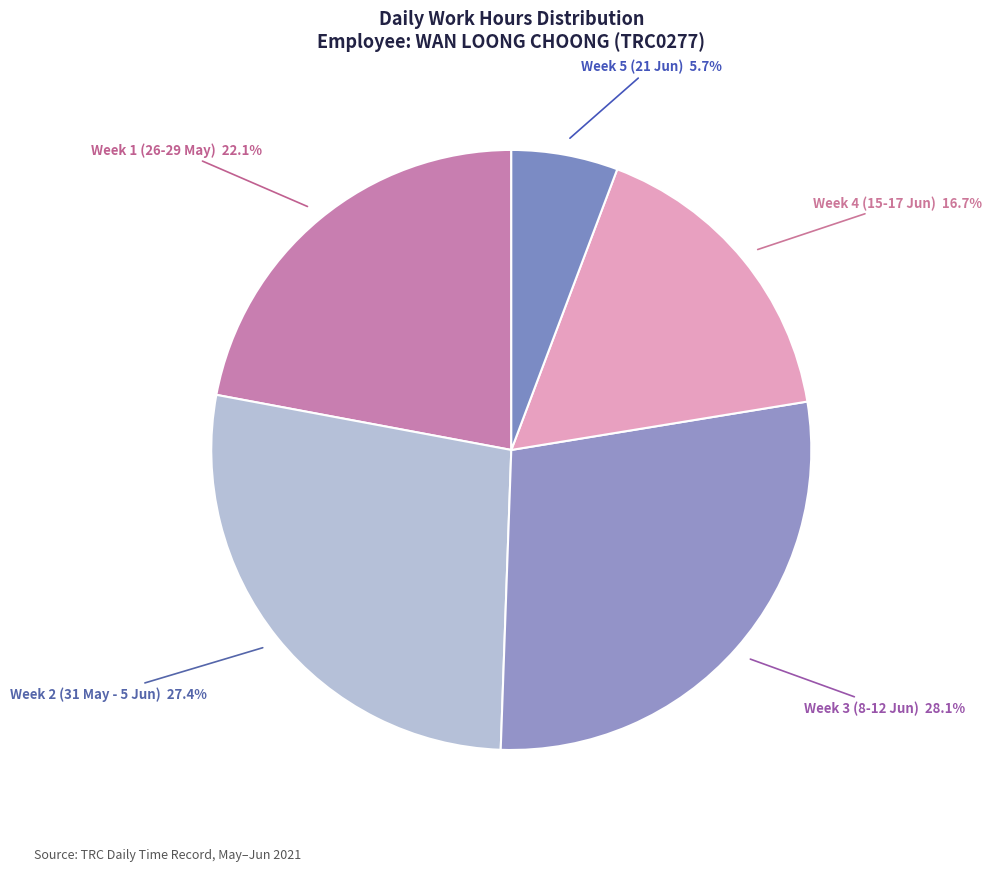

Count the number of slices in the pie.

5